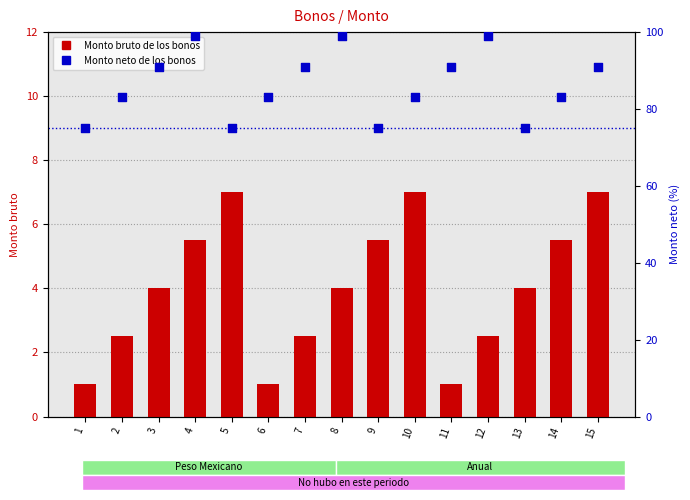

What is the total value across all series at 5?

82.0